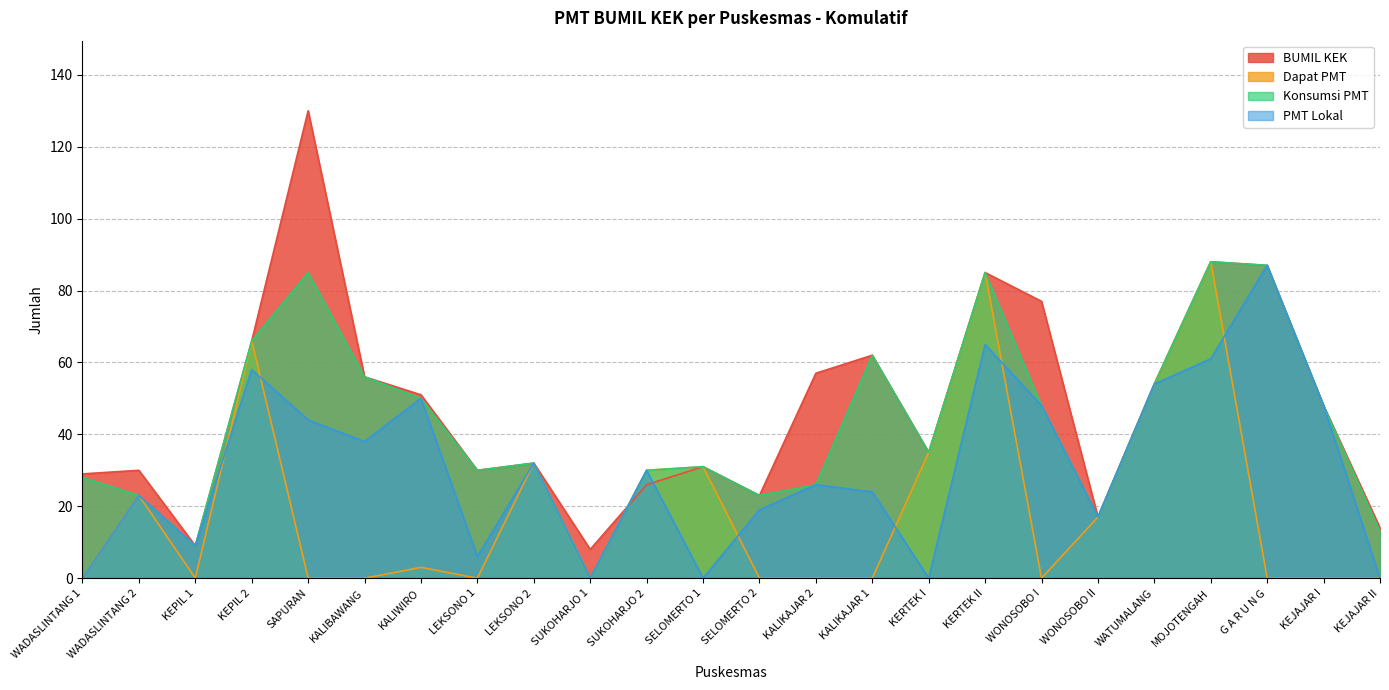

Is the value of Dapat PMT at SAPURAN greater than the value of Konsumsi PMT at KEPIL 2?

No